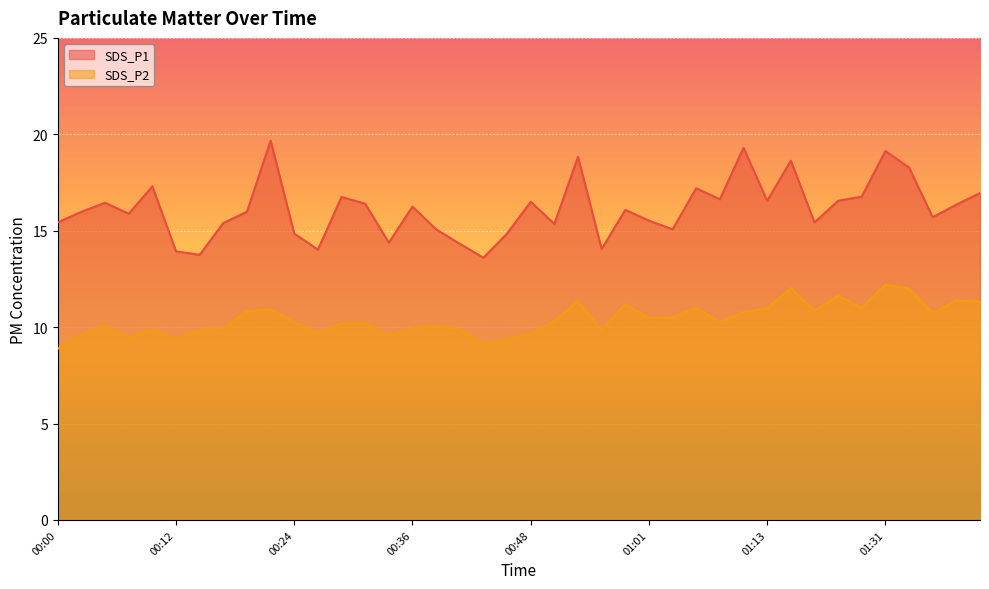

Reading left to right, what are all the values shown in this chart?

SDS_P1: 00:00=15.4	00:02=16.0	00:05=16.4	00:07=15.9	00:09=17.3	00:12=13.9	00:14=13.8	00:17=15.4	00:19=16.0	00:22=19.7	00:24=14.8	00:26=14.0	00:29=16.8	00:31=16.4	00:34=14.4	00:36=16.2	00:39=15.1	00:41=14.3	00:43=13.6	00:46=14.8	00:48=16.5	00:51=15.3	00:53=18.8	00:56=14.1	00:58=16.1	01:01=15.5	01:03=15.1	01:06=17.2	01:08=16.6	01:11=19.3	01:13=16.6	01:15=18.6	01:18=15.4	01:20=16.6	01:23=16.8	01:31=19.1	01:33=18.3	01:36=15.7	01:38=16.4	01:40=16.9
SDS_P2: 00:00=8.9	00:02=9.6	00:05=10.1	00:07=9.4	00:09=9.9	00:12=9.3	00:14=9.9	00:17=9.9	00:19=10.8	00:22=10.9	00:24=10.2	00:26=9.7	00:29=10.2	00:31=10.2	00:34=9.6	00:36=9.9	00:39=10.1	00:41=9.9	00:43=9.1	00:46=9.3	00:48=9.7	00:51=10.3	00:53=11.3	00:56=9.8	00:58=11.2	01:01=10.5	01:03=10.5	01:06=11.0	01:08=10.3	01:11=10.8	01:13=11.0	01:15=12.0	01:18=10.8	01:20=11.6	01:23=11.0	01:31=12.2	01:33=12.0	01:36=10.7	01:38=11.4	01:40=11.3